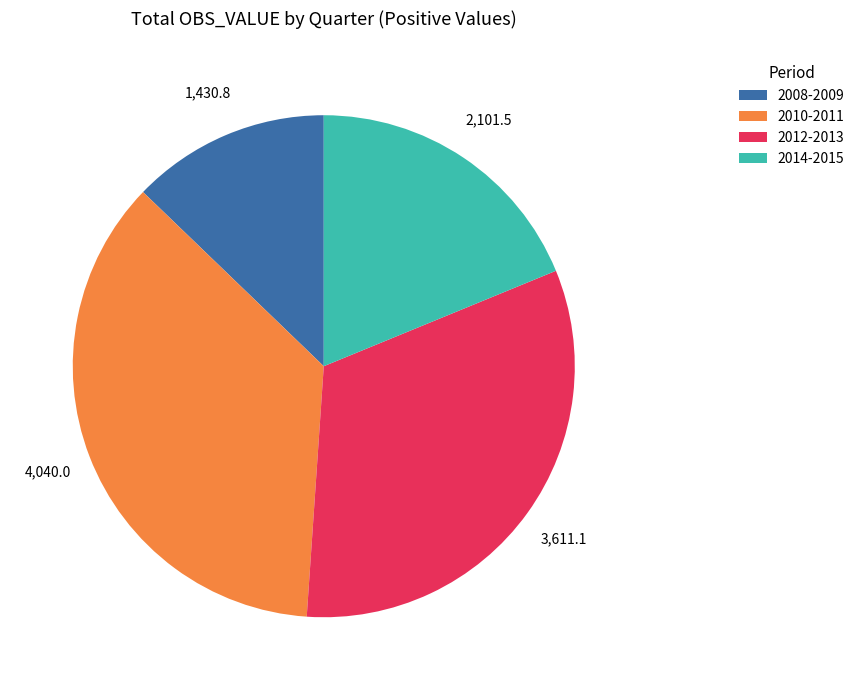

Is there any slice that represents more than half of the pie?

No